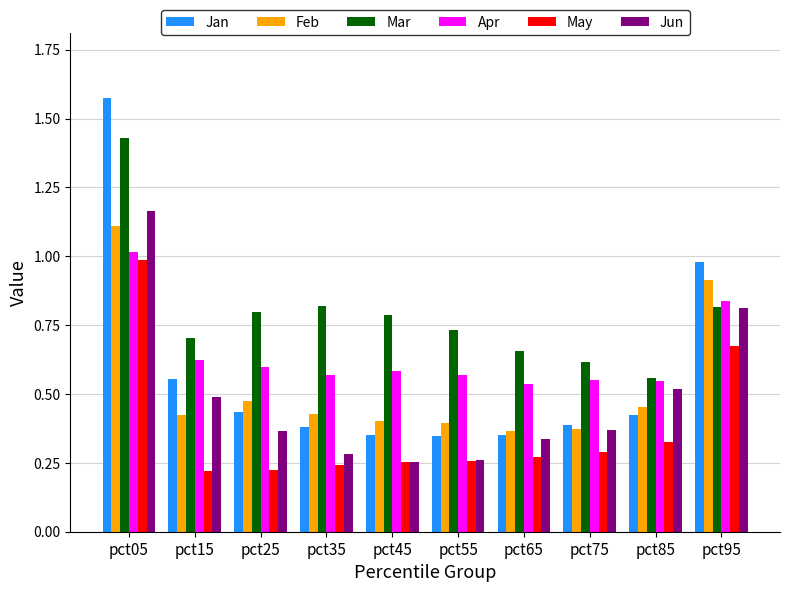

Are the bars horizontal?

No